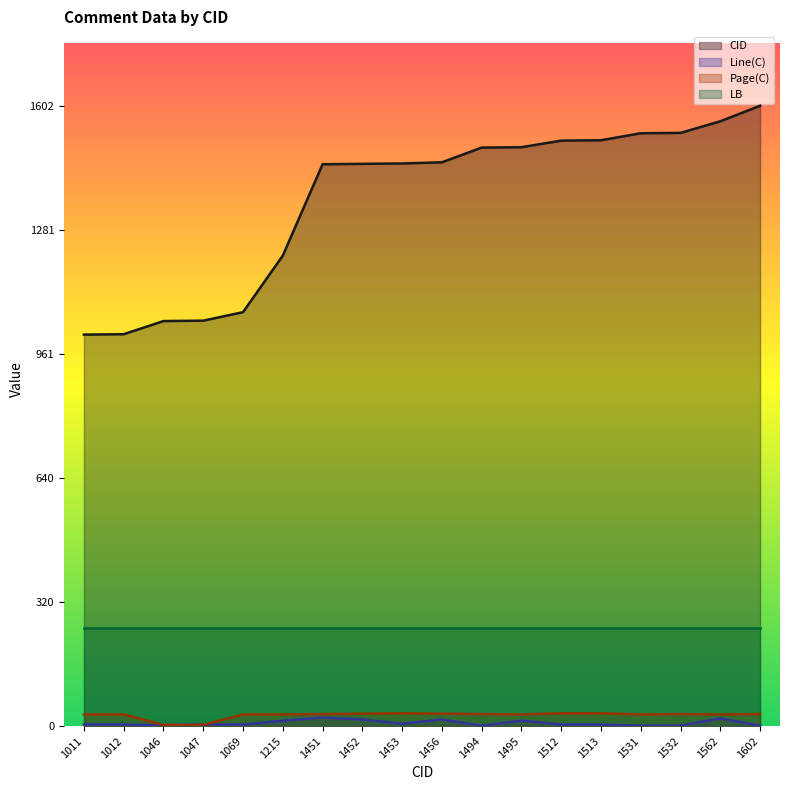

Between which two adjacent categories do Line(C) and Page(C) first intersect?

1046 and 1047